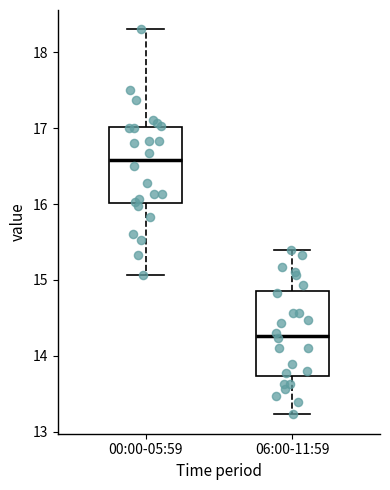

Reading left to right, read every box against the y-axis: the position of its median line, the range the box covers, and the ends of its whiskers. The values are not printed on the chart, so give them approximately, as read against the axis.

00:00-05:59: median 16.6, box 16.0 to 17.0, whiskers 15.1 to 18.3
06:00-11:59: median 14.3, box 13.7 to 14.9, whiskers 13.2 to 15.4